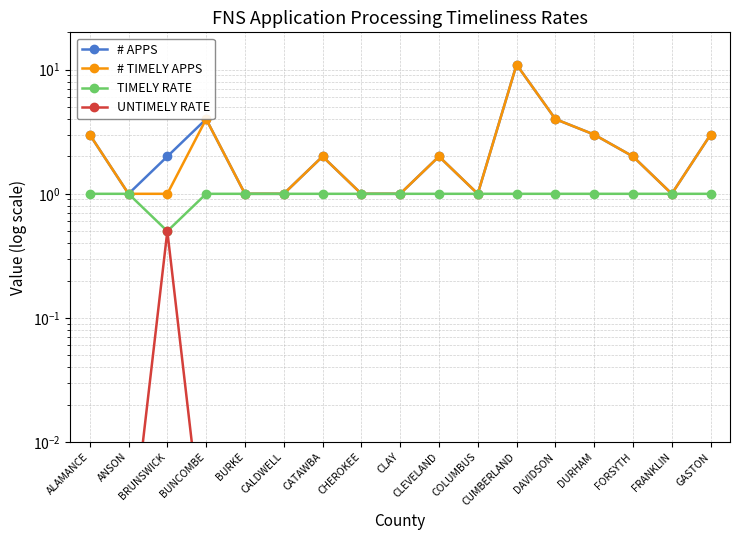

The value of TIMELY RATE at ANSON is 1.0. True or false?

True